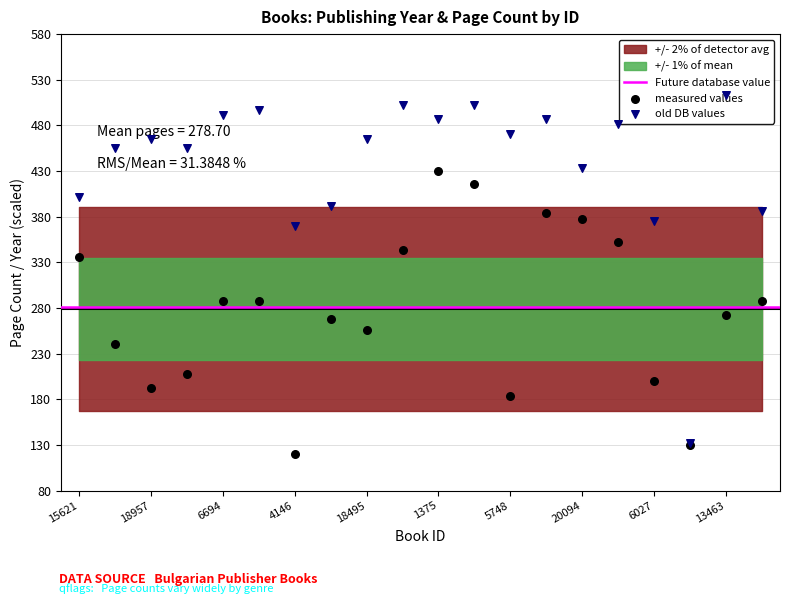

At how many categories does at least one series exceed 464?

11